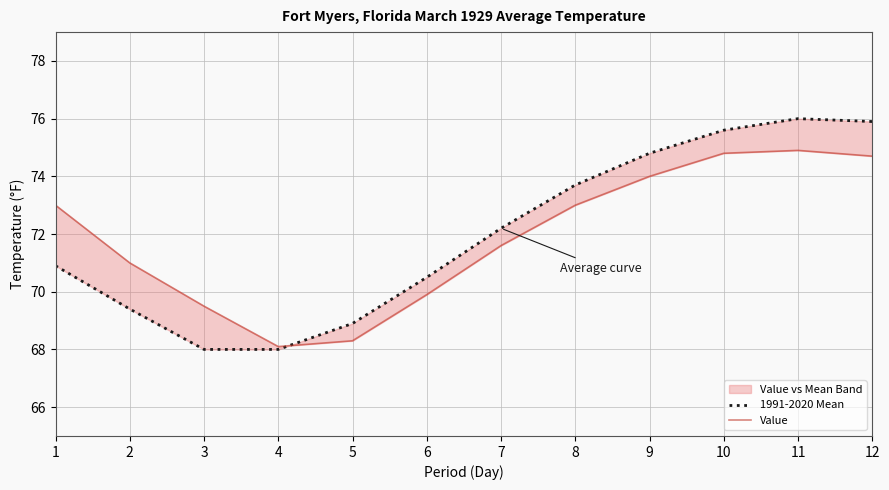

What are all the series names shown in the legend?

1991-2020 Mean, Value